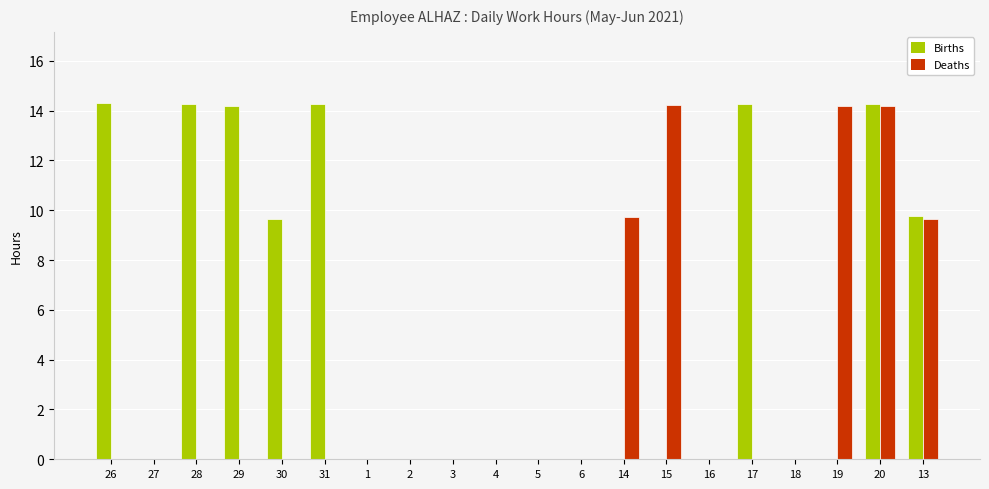

The value of Deaths at 16 is -5.9. True or false?

False